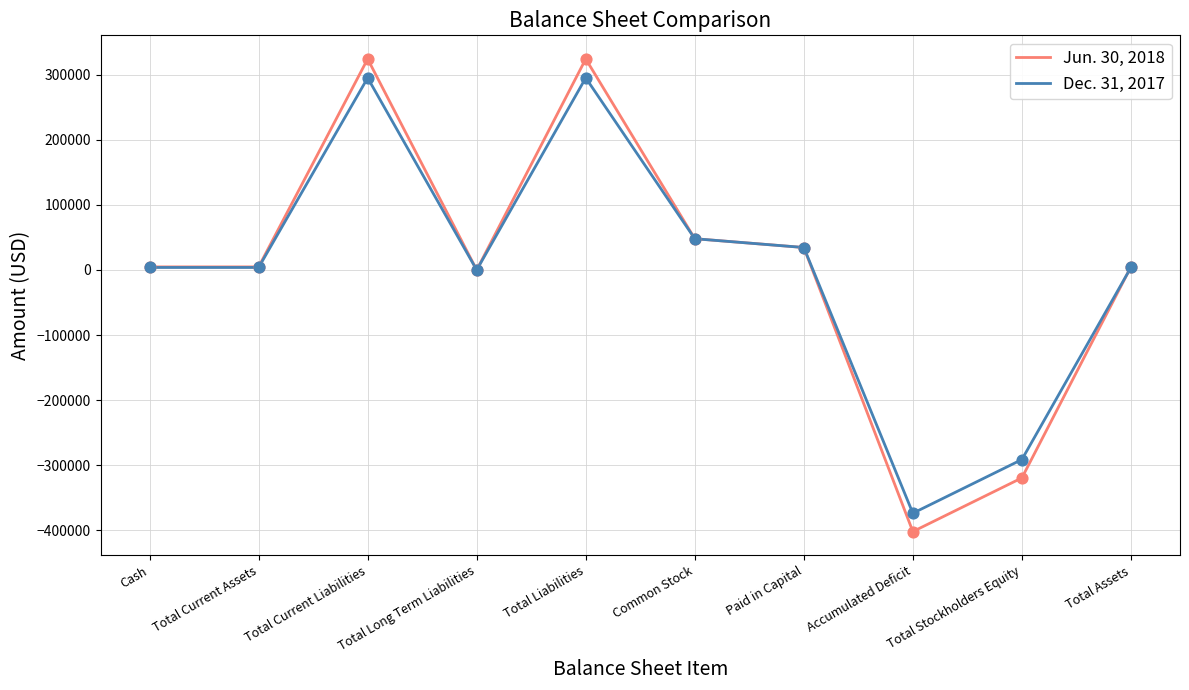

Is it true that Jun. 30, 2018 equals -319451 at Total Stockholders Equity?

True